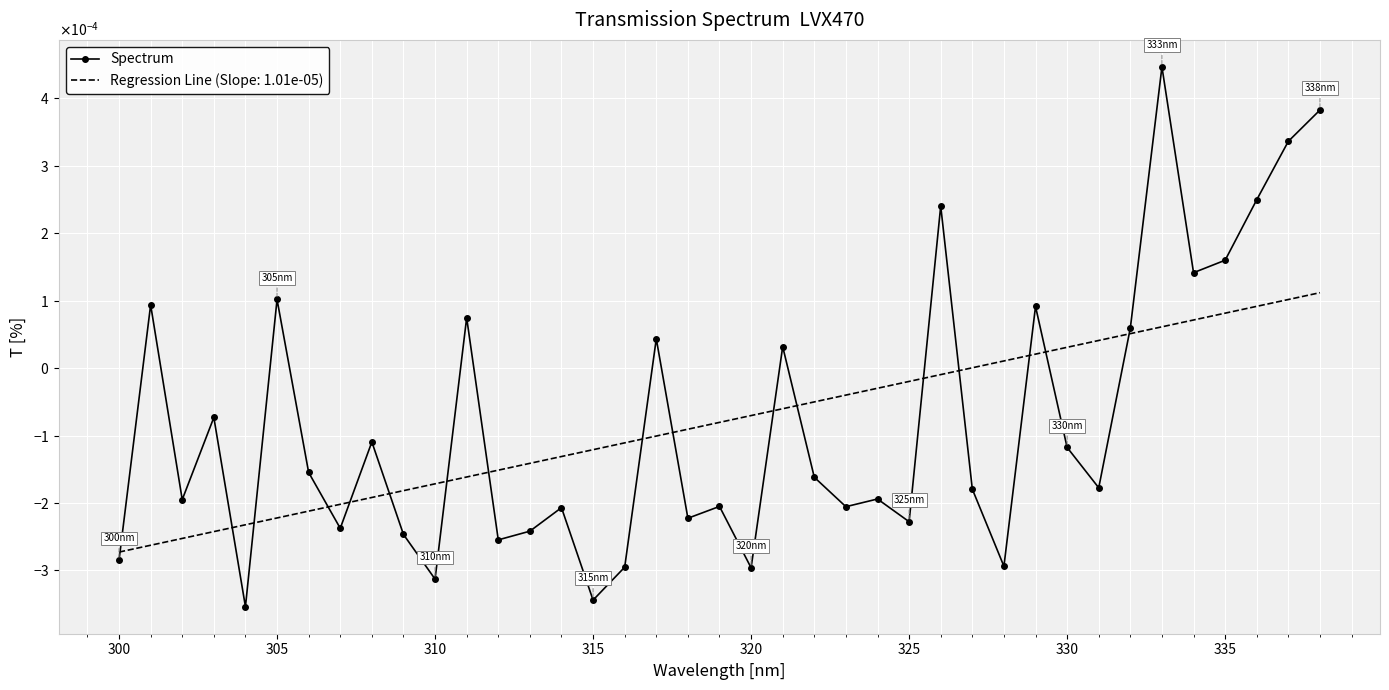

What are all the series names shown in the legend?

Spectrum, Regression Line (Slope: 1.01e-05)